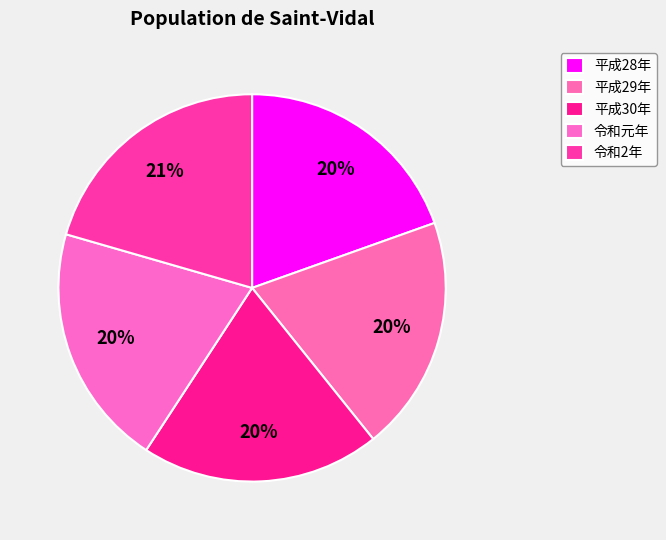

To the nearest percent, what is the difference between the 平成30年 and 令和2年 slice percentages?

1%